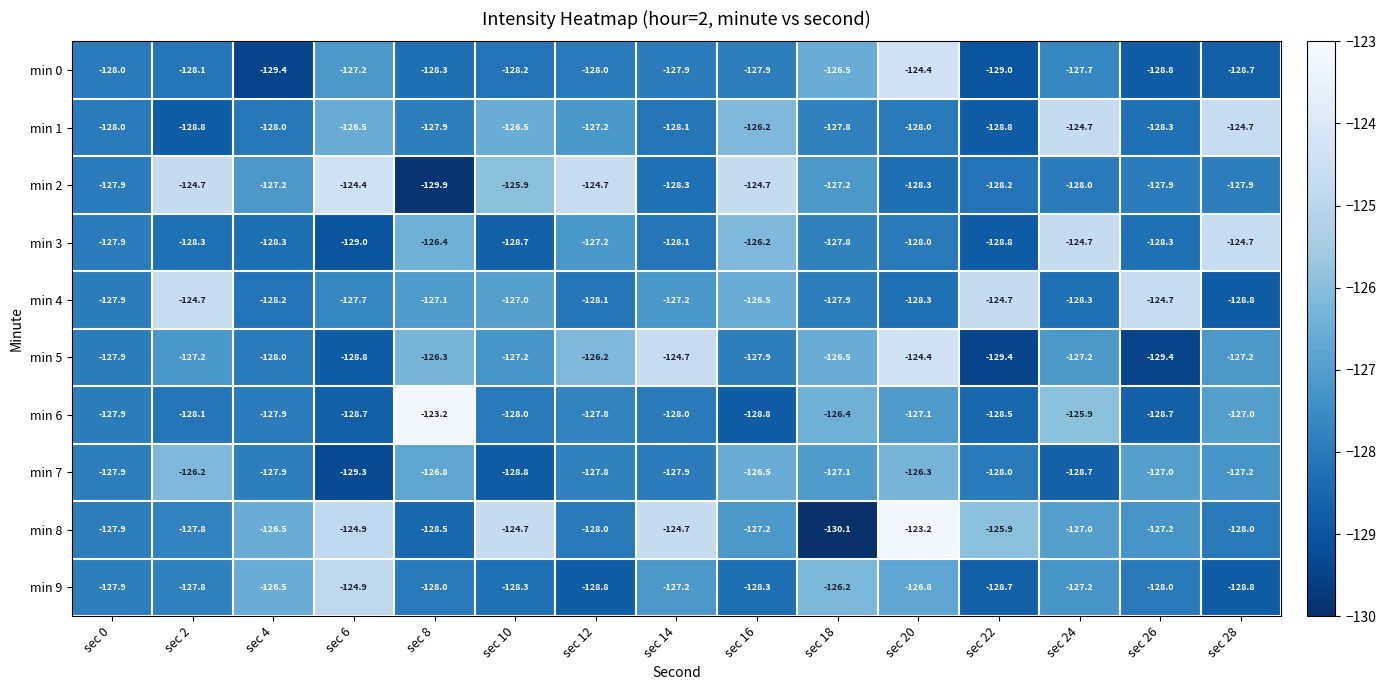

What is the sum of the min 8 values at sec 12 and sec 4?

-254.5